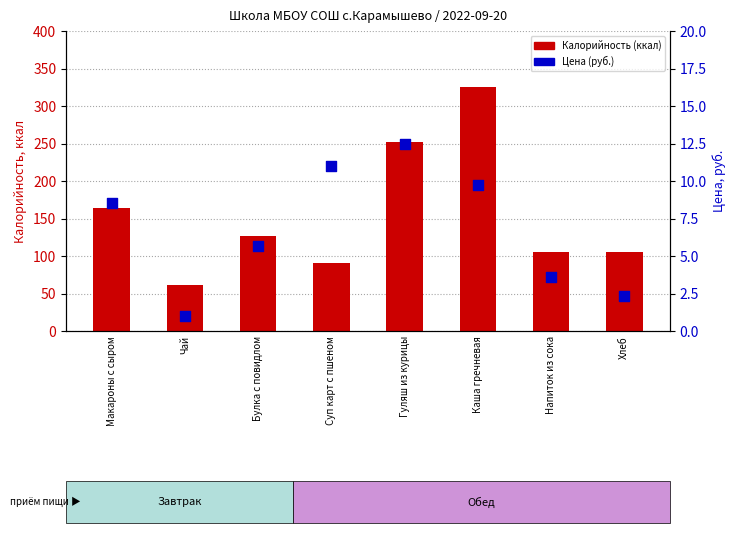

Which series has the widest spread of Y values?

Калорийность (ккал)